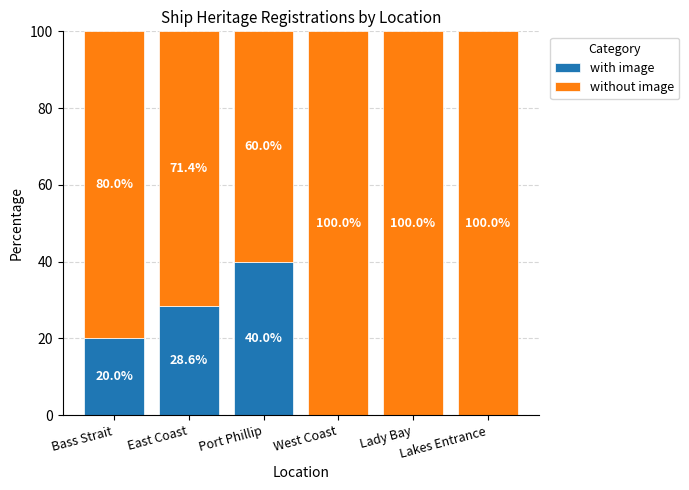

What is the maximum value for with image?

40.0